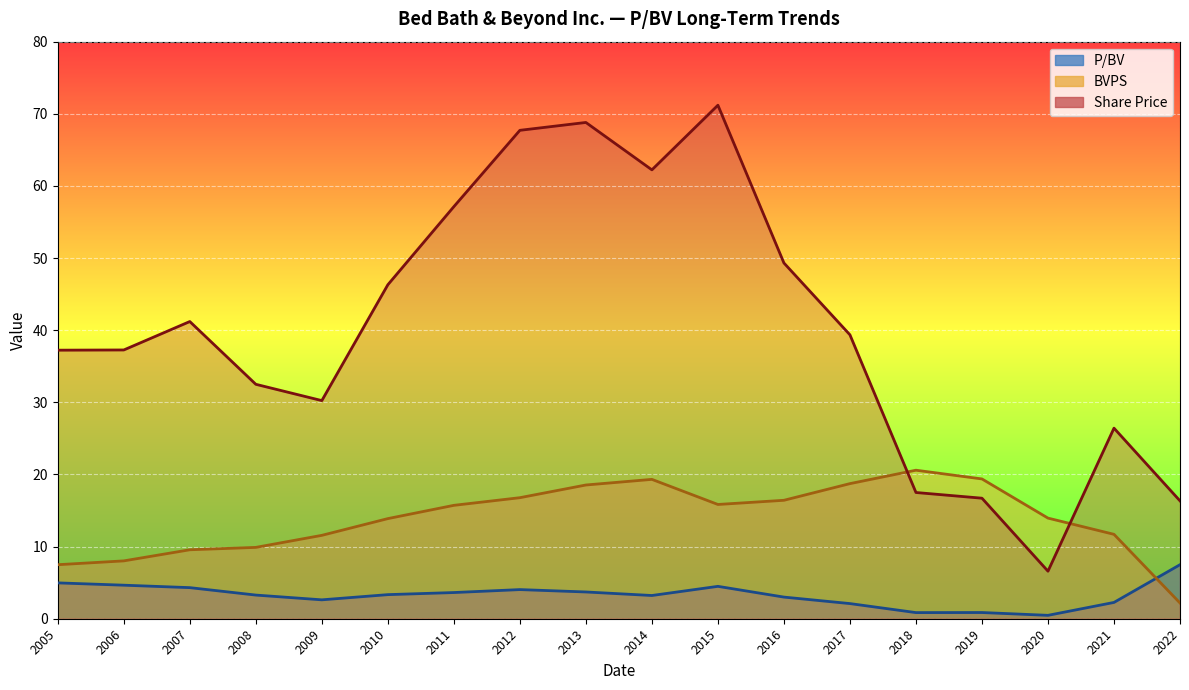

The value of Share Price at 2017 is 17.0. True or false?

False